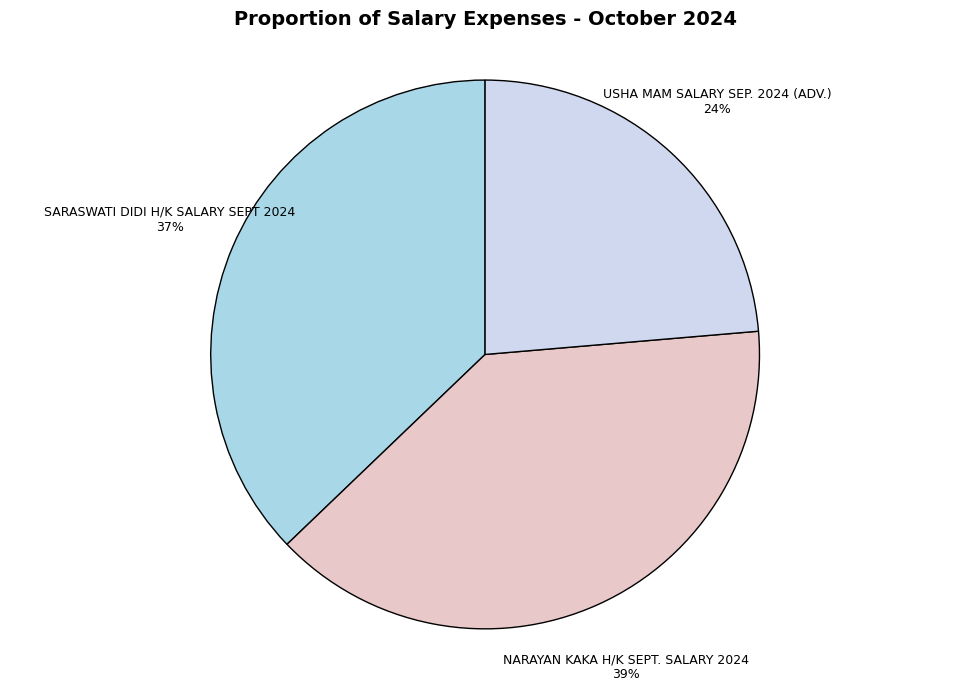

How many segments does this pie chart have?

3